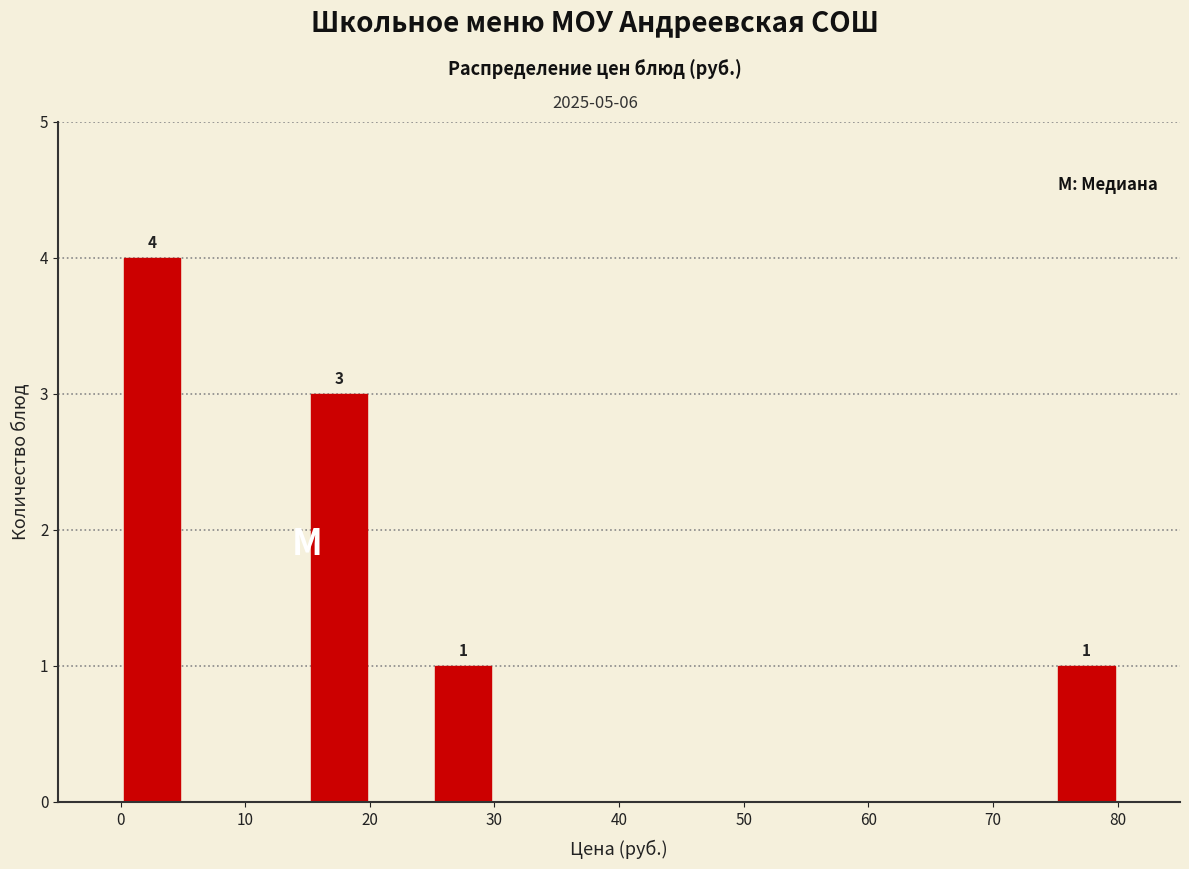

Over which range of the x-axis is the bar tallest?

0 to 5